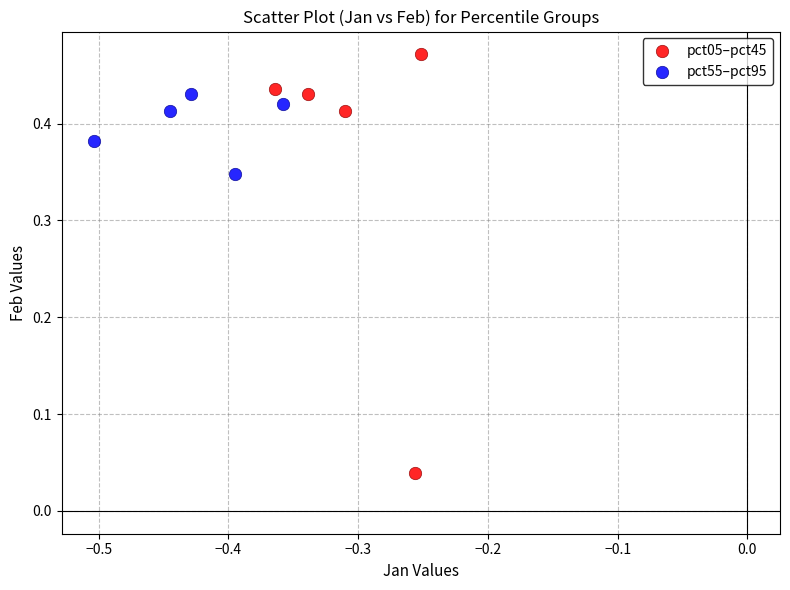

Which series has the widest spread of Y values?

pct05–pct45